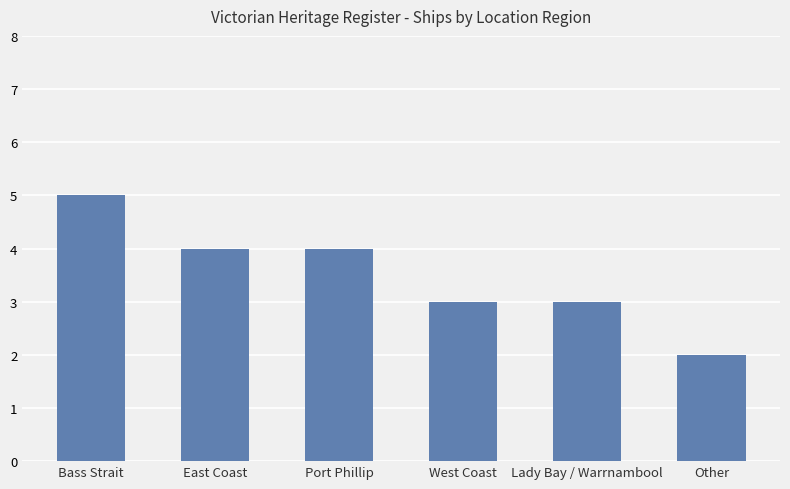

What is the minimum value shown in the chart?

2